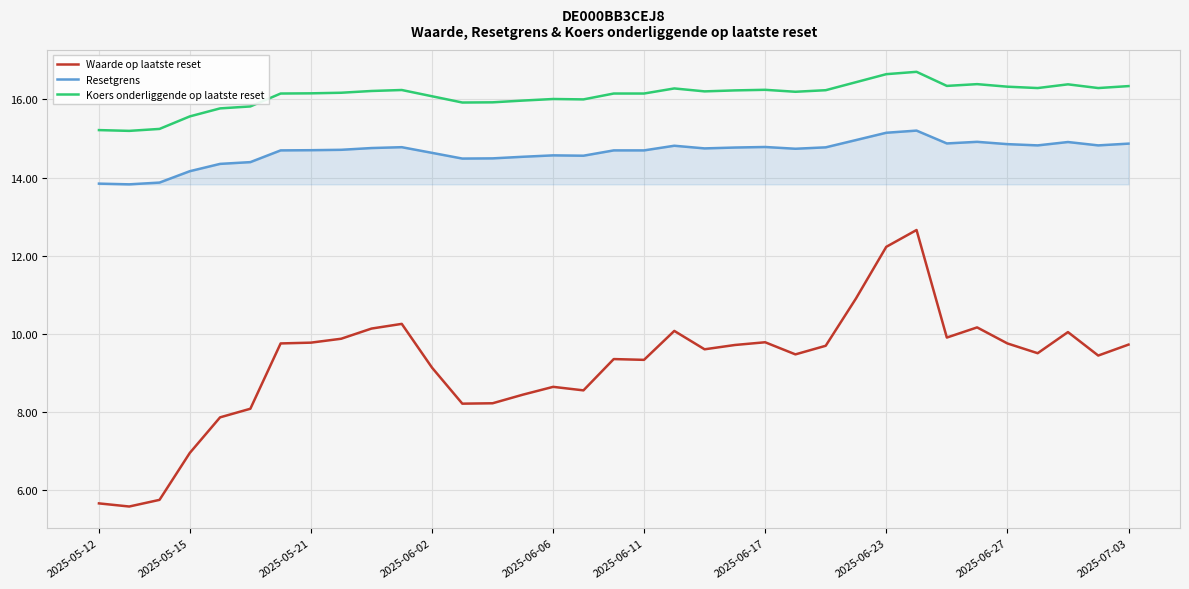

True or false: Waarde op laatste reset and Koers onderliggende op laatste reset cross at least once.

False